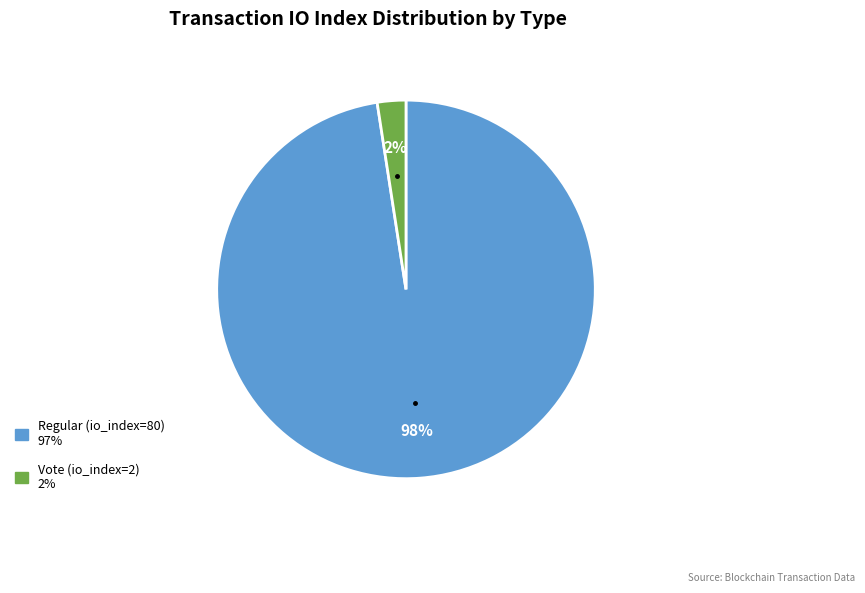

Count the number of slices in the pie.

2